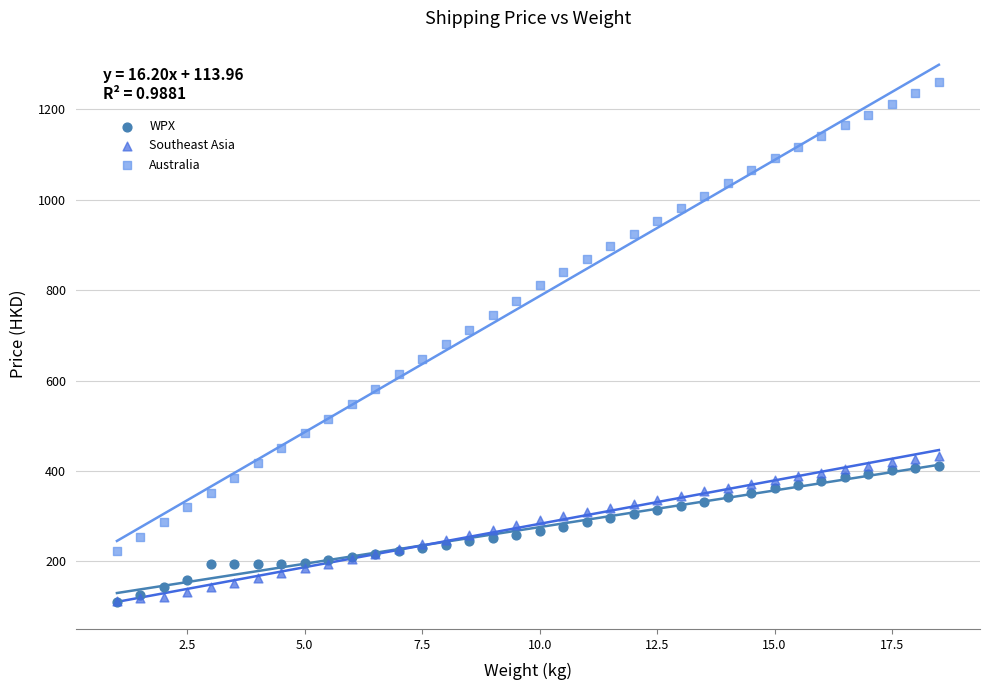

Which series has the largest Y range (max minus min)?

Australia